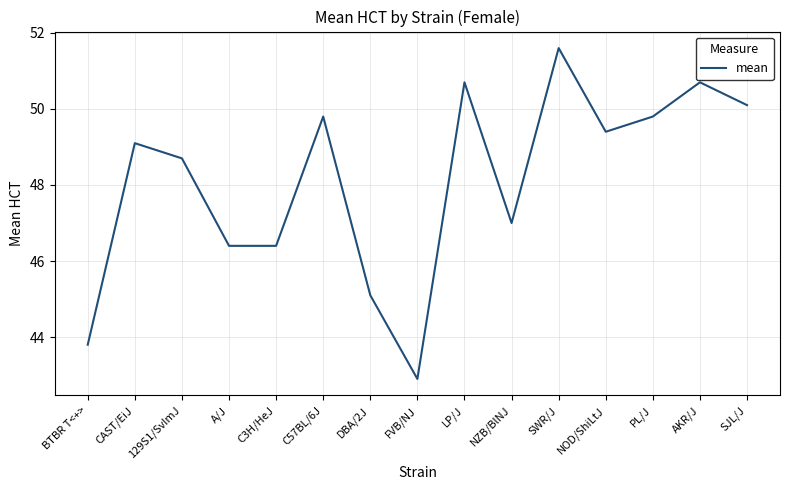

At which category does the chart reach its minimum across all series?

FVB/NJ